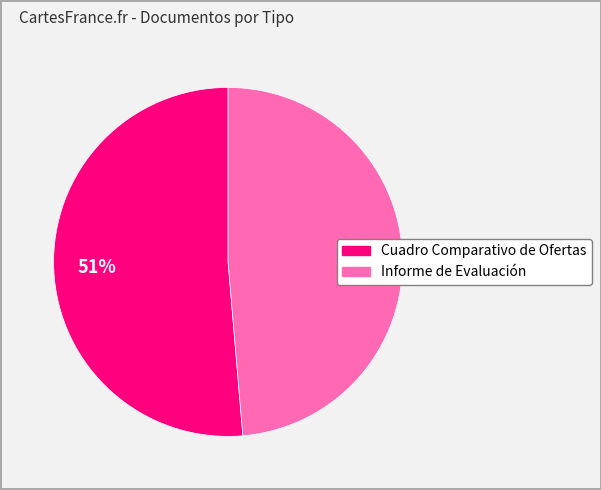

To the nearest percent, what is the combined percentage of Informe de Evaluación and Cuadro Comparativo de Ofertas?

100%